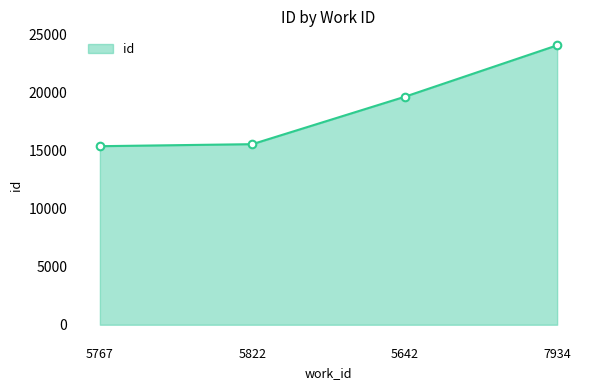

What is the ratio of the value at 5642 to the value at 5767?

1.3